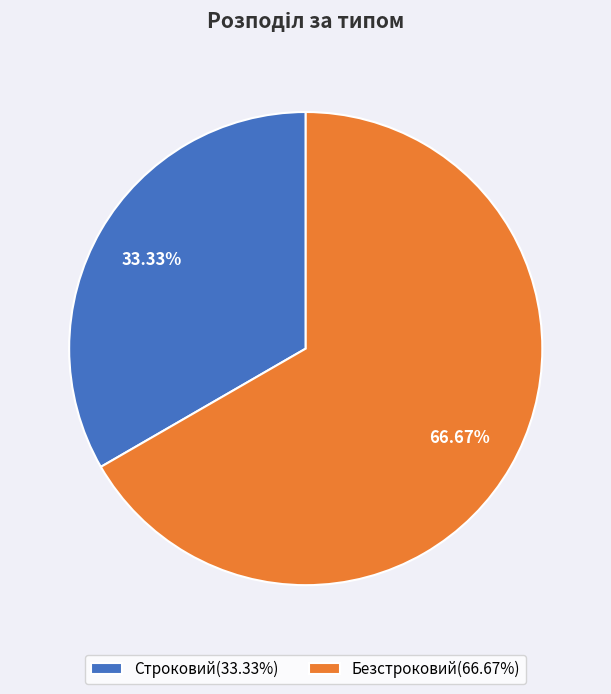

Does any single category account for the majority?

Yes